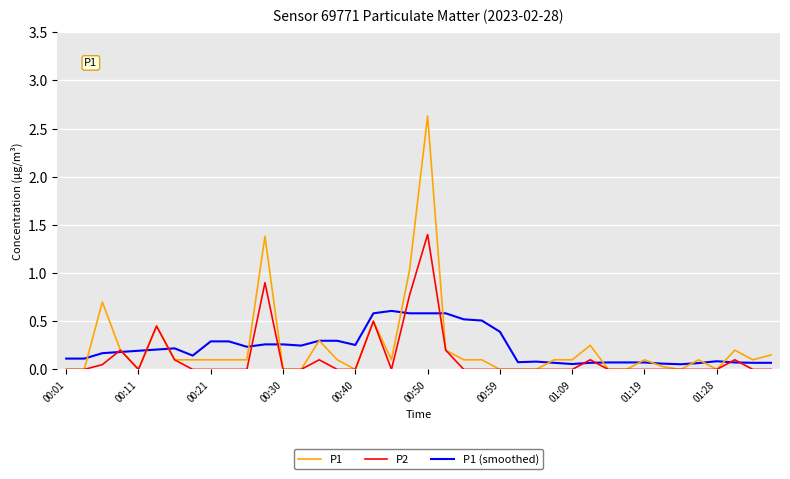

List the series in order of their peak value, lowest first.

P1 (smoothed), P2, P1